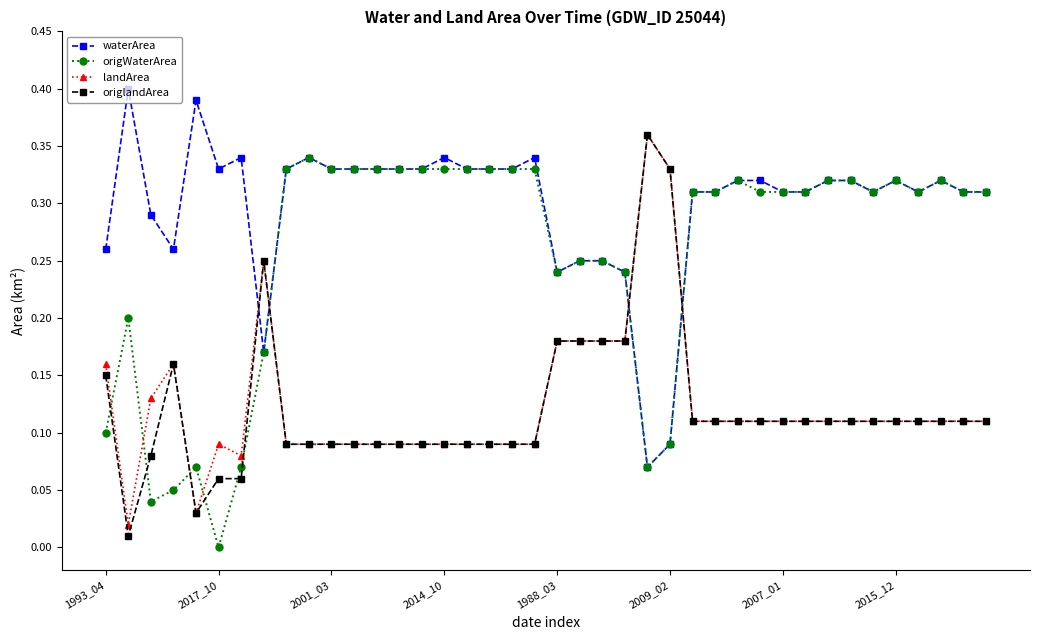

Which series has the largest total across all categories?

waterArea